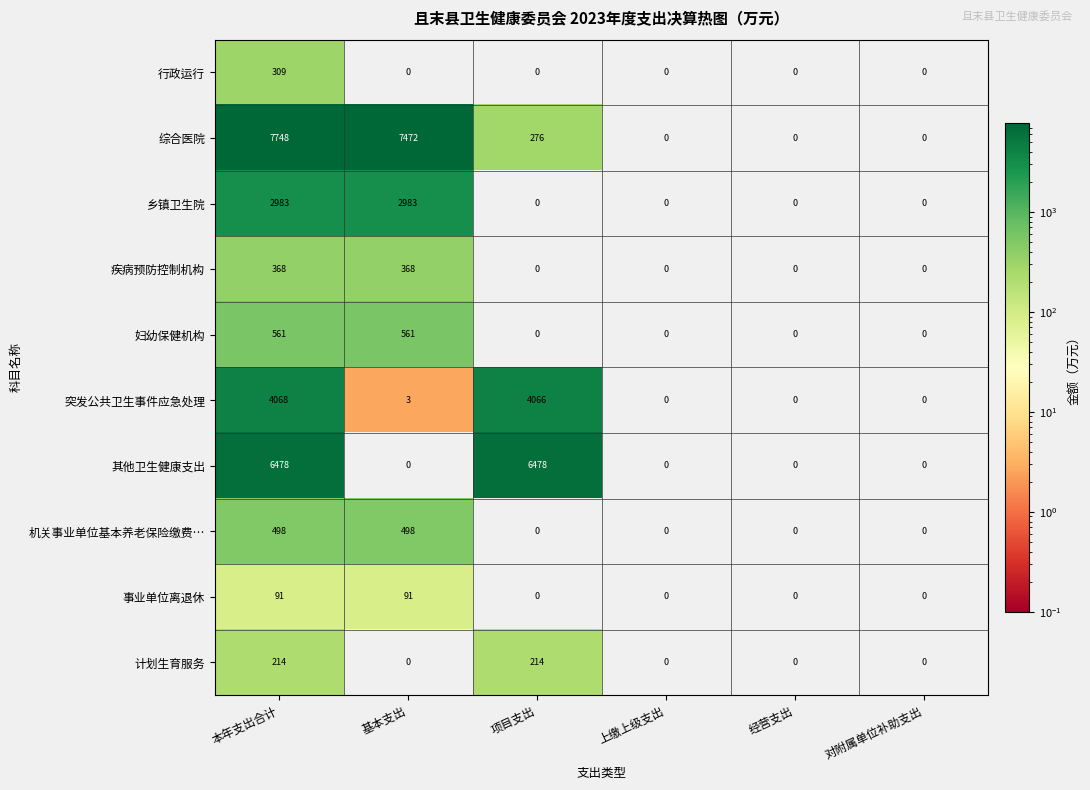

List the series in order of their peak value, lowest first.

事业单位离退休, 计划生育服务, 行政运行, 疾病预防控制机构, 机关事业单位基本养老保险缴费…, 妇幼保健机构, 乡镇卫生院, 突发公共卫生事件应急处理, 其他卫生健康支出, 综合医院